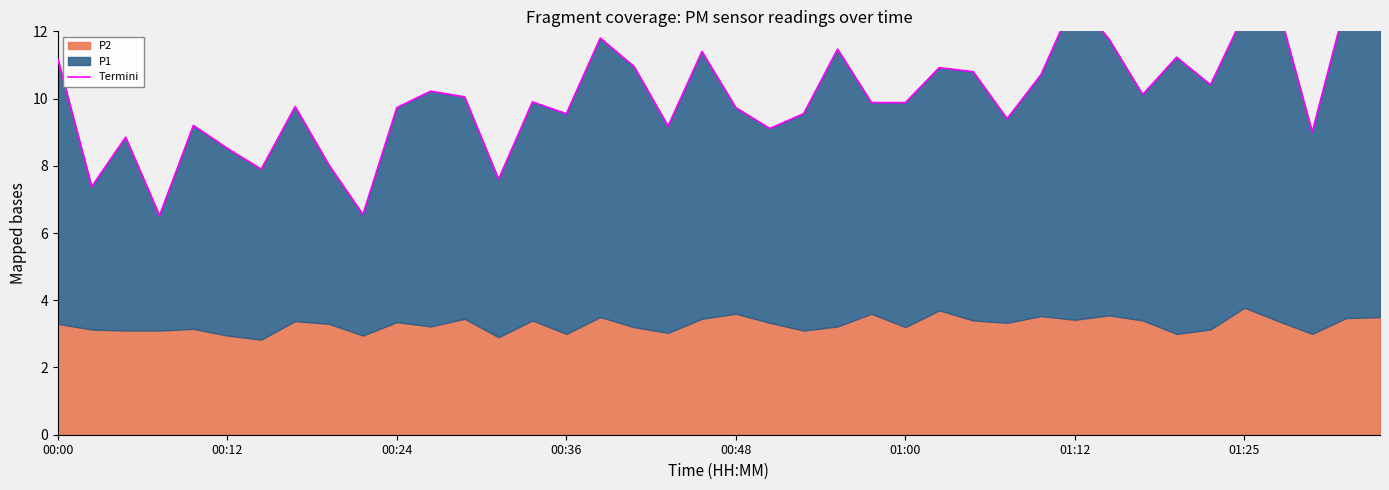

How many interior local peaks (higher than both neighbors) does the data have?

12